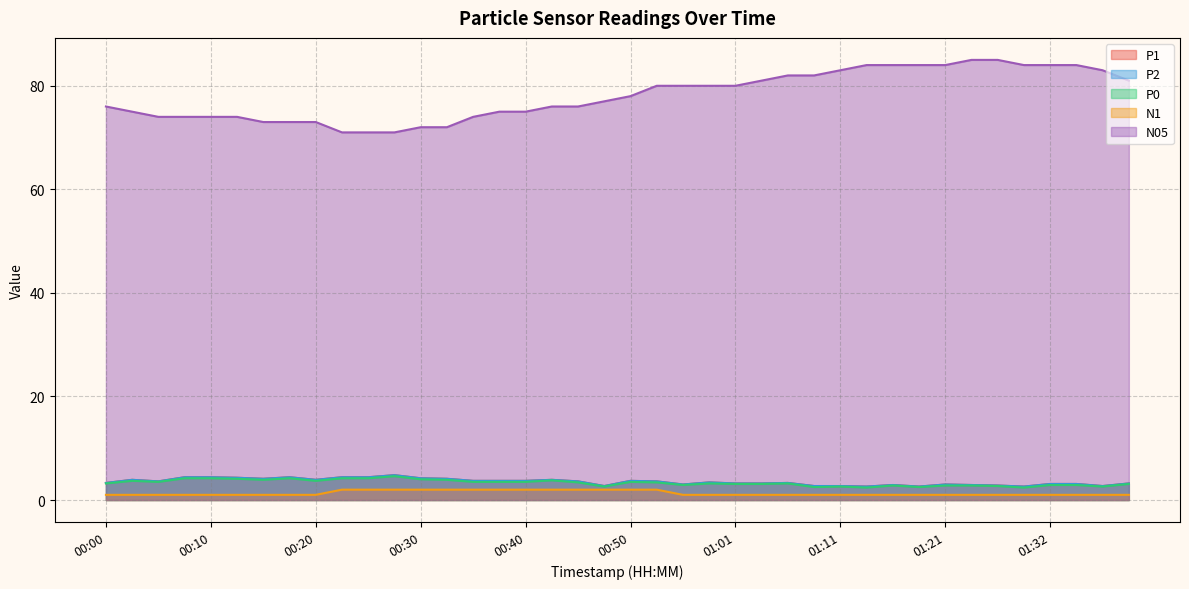

Rank the series by their maximum value, from lowest to highest.

N1, P0, P1, P2, N05